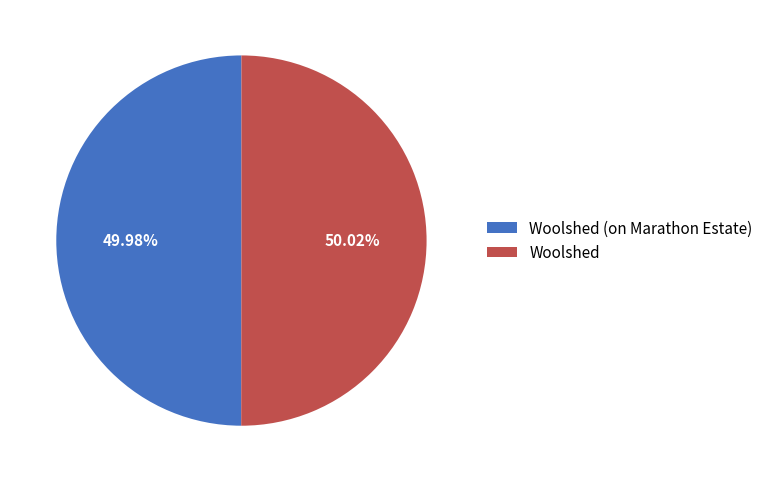

Is it true that Woolshed is 57% of the pie?

False